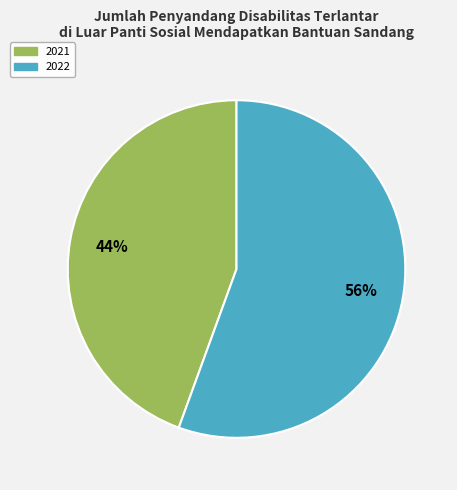

What is the ratio of the value at 2022 to the value at 2021?

1.3